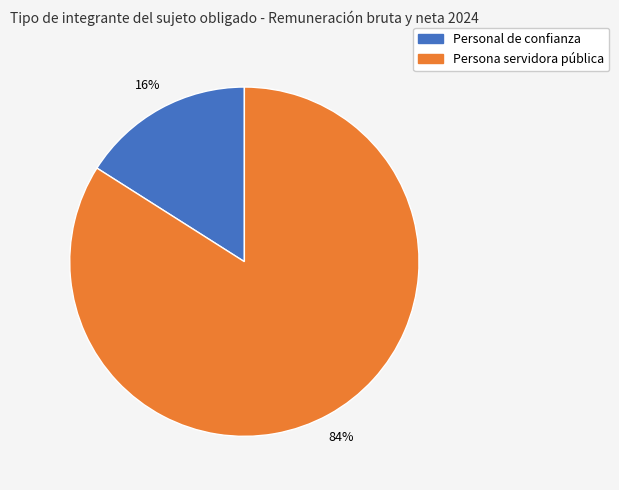

Combined, do Personal de confianza and Persona servidora pública account for over 50%?

Yes